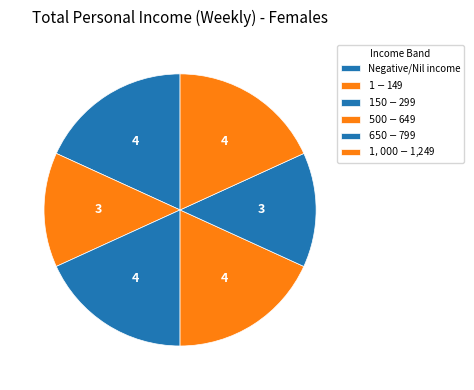

How many slices are in this pie chart?

6